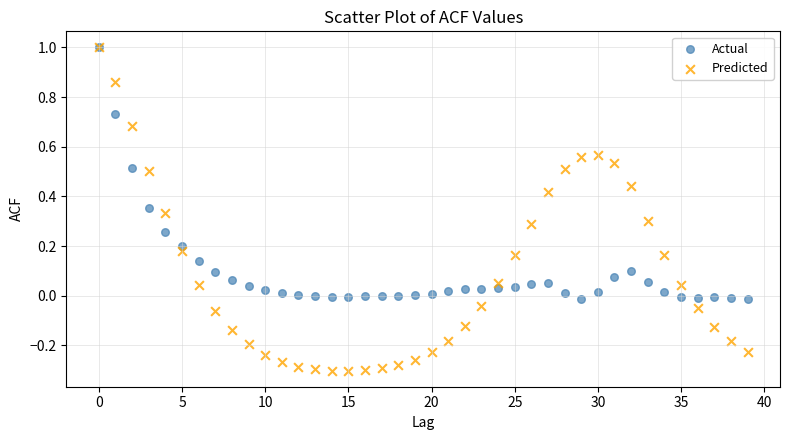

What are all the series names shown in the legend?

Actual, Predicted